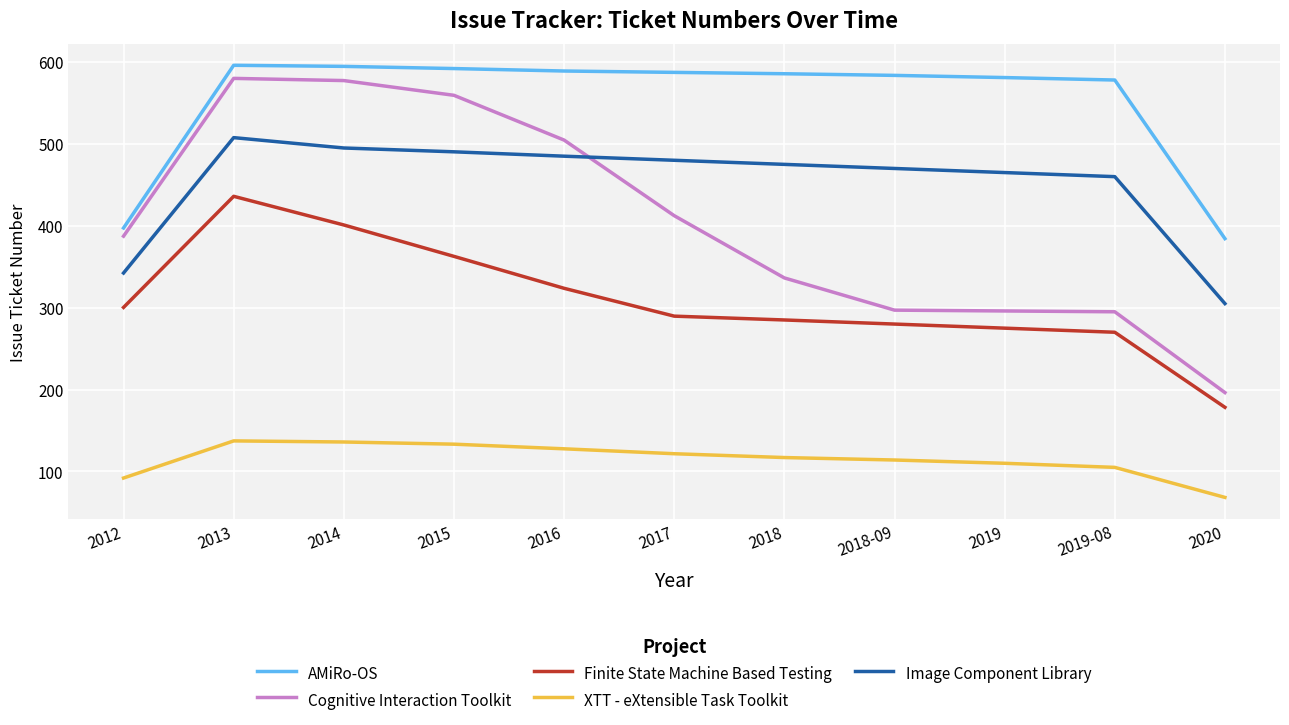

True or false: Finite State Machine Based Testing and Cognitive Interaction Toolkit intersect in this chart.

False